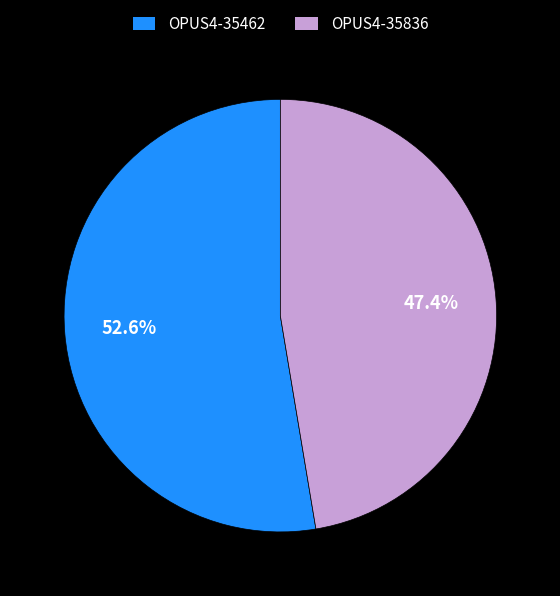

How many slices are in this pie chart?

2